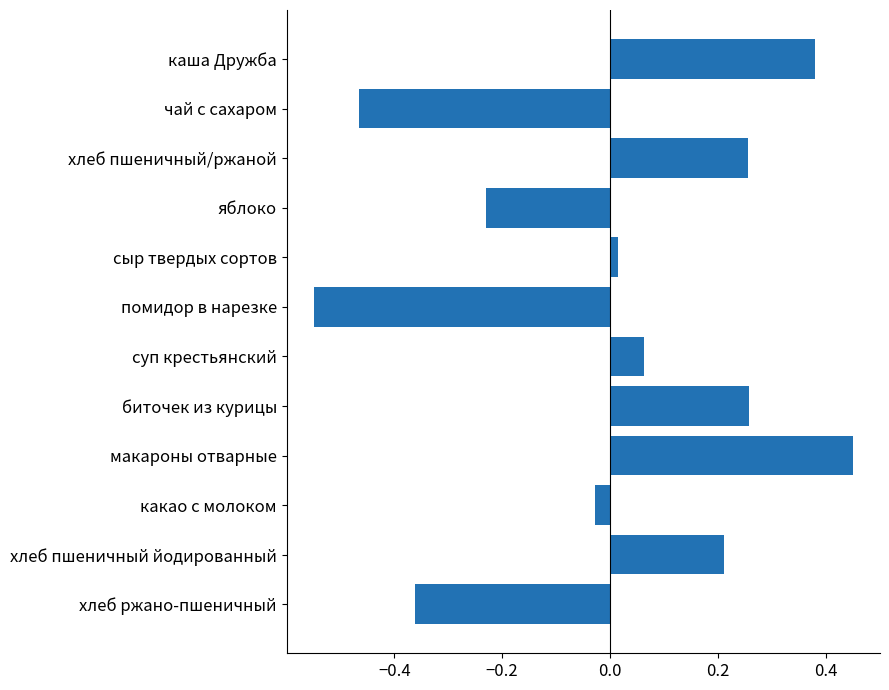

What is the difference between the second highest and second lowest values?

0.8